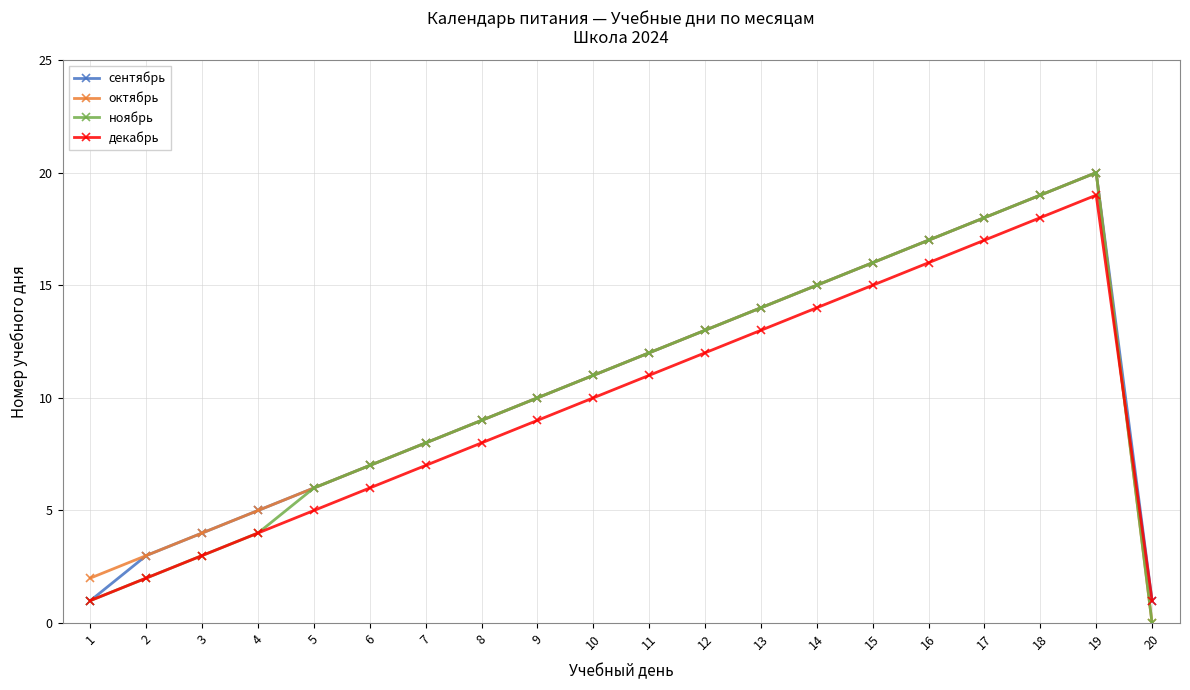

After their last crossing, which series has the higher values: октябрь or декабрь?

декабрь